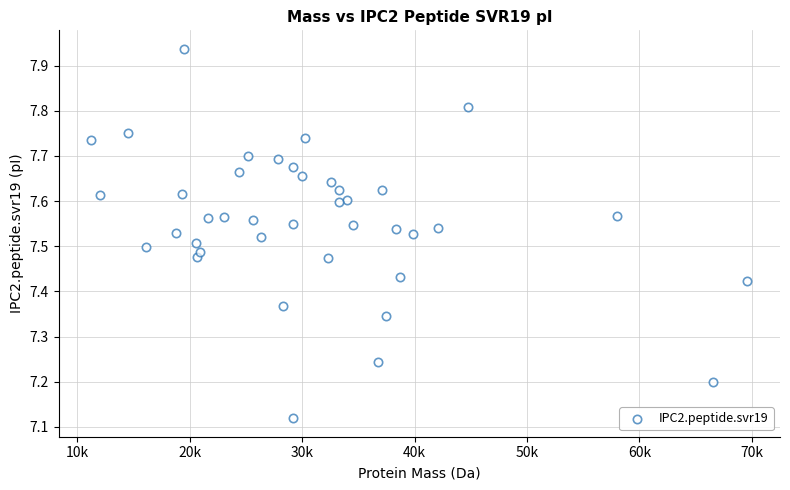

What is the range of X values (max minus min)?

58347.2